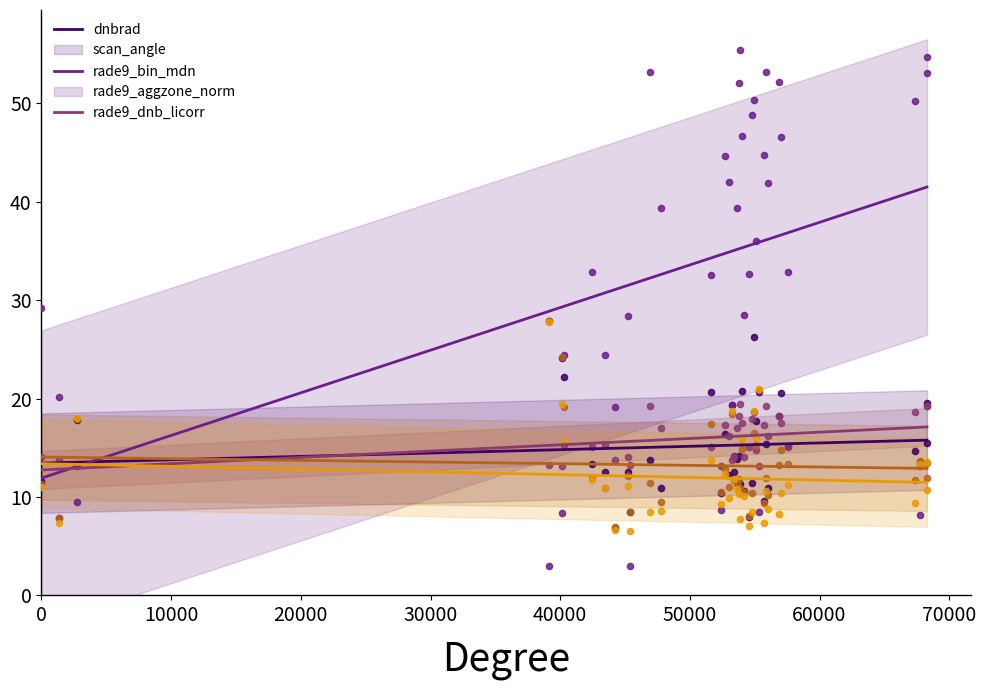

What are all the series names shown in the legend?

dnbrad, scan_angle, rade9_bin_mdn, rade9_aggzone_norm, rade9_dnb_licorr